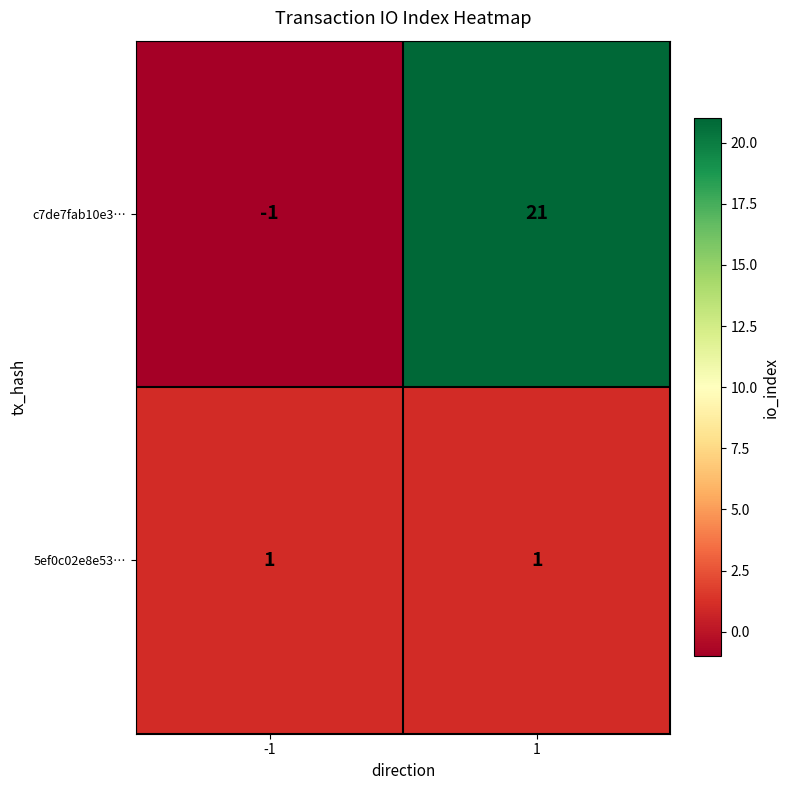

Rank the series by their maximum value, from highest to lowest.

c7de7fab10e3…, 5ef0c02e8e53…